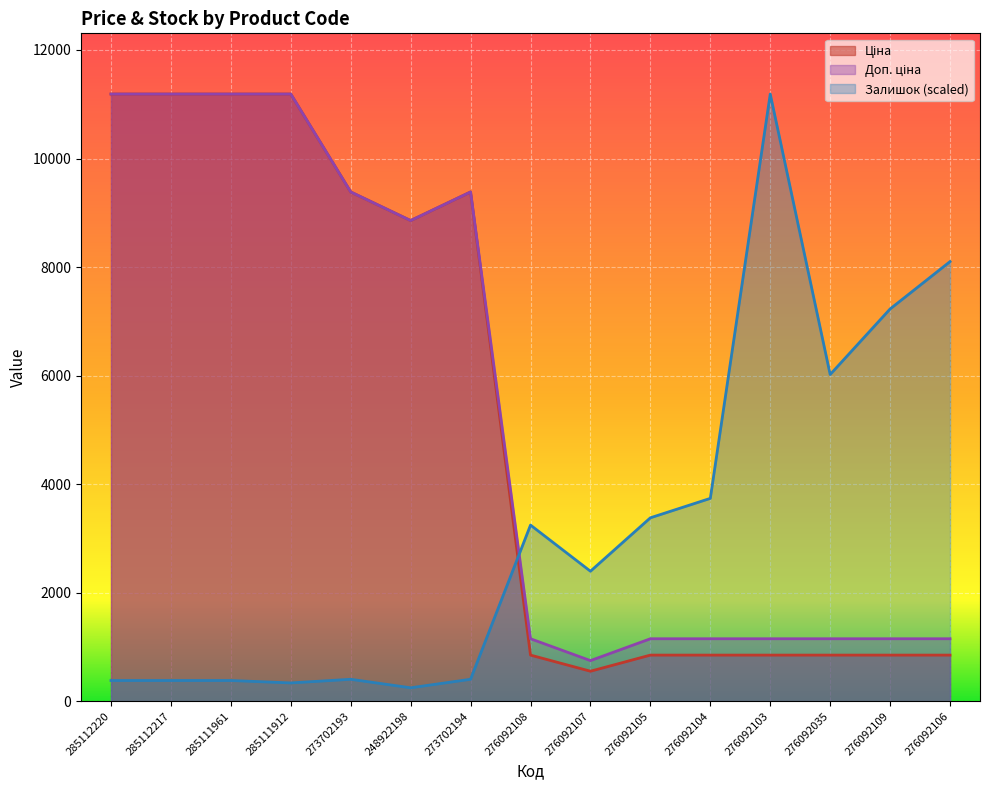

What is the value of the Доп. ціна point at the 15th from the left?

1149.7